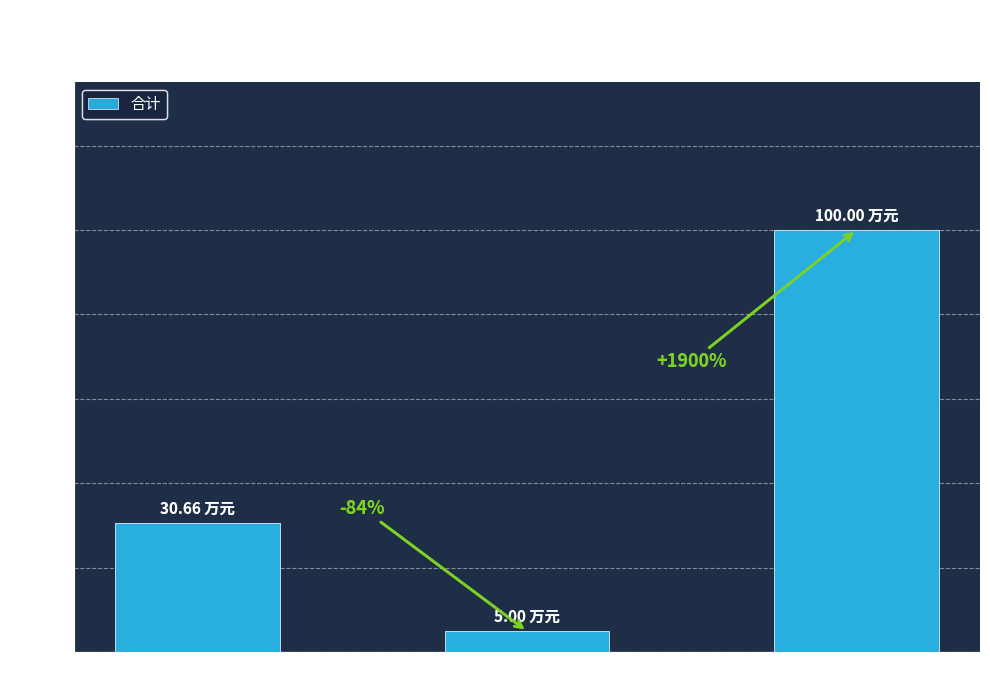

Rank the categories by value from highest to lowest.

文化旅游体育与传媒支出, 一般公共服务支出, 教育支出